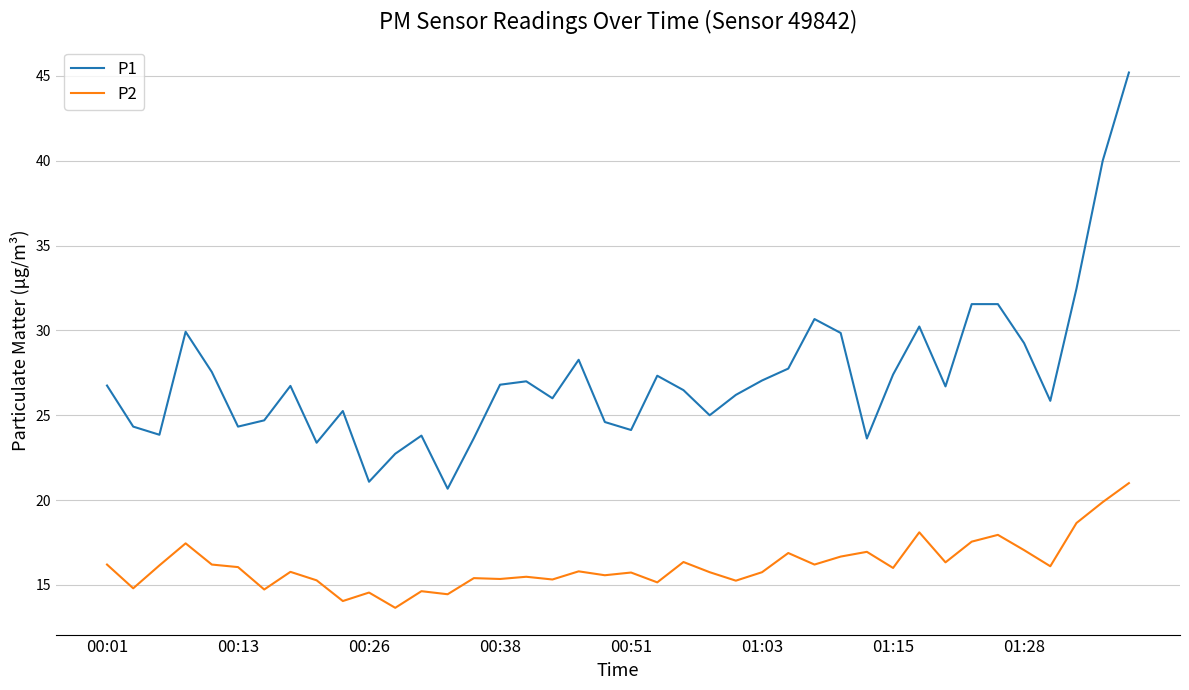

Which series has the largest total across all categories?

P1